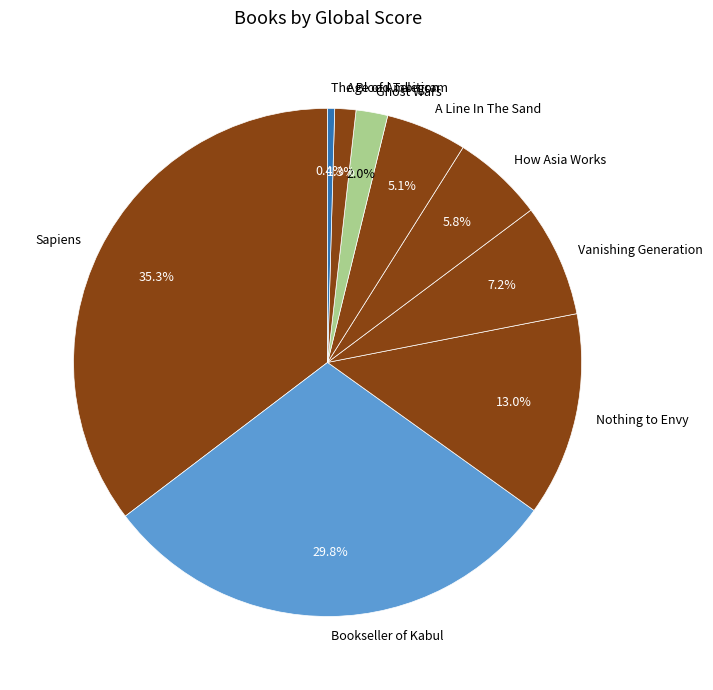

What is the ratio of the value at Ghost Wars to the value at The Blood Telegram?

4.5